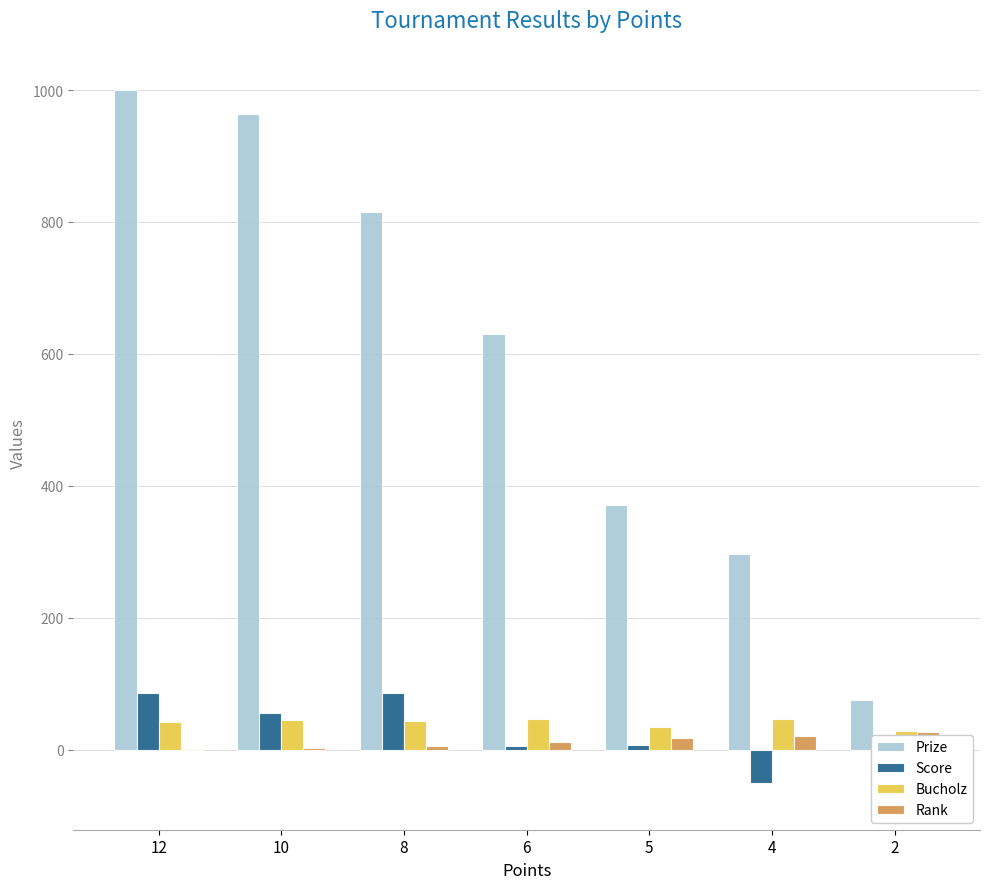

What is the sum of the Rank values at 8 and 10?

8